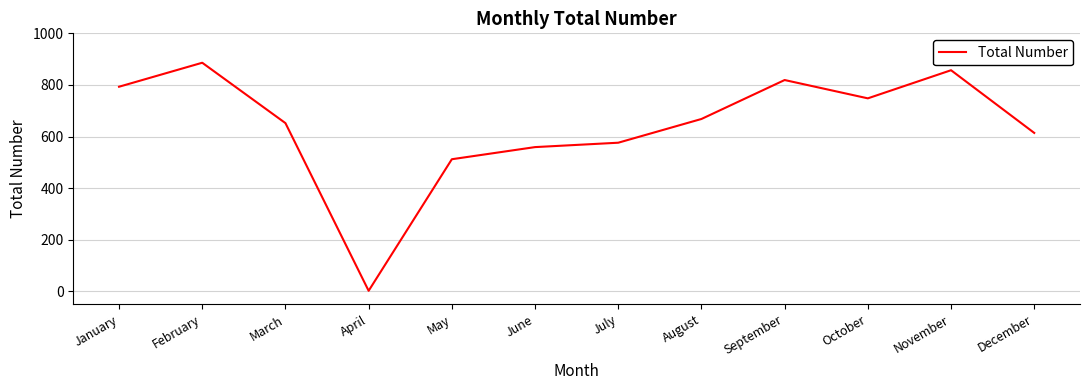

How many lines are shown in the chart?

1